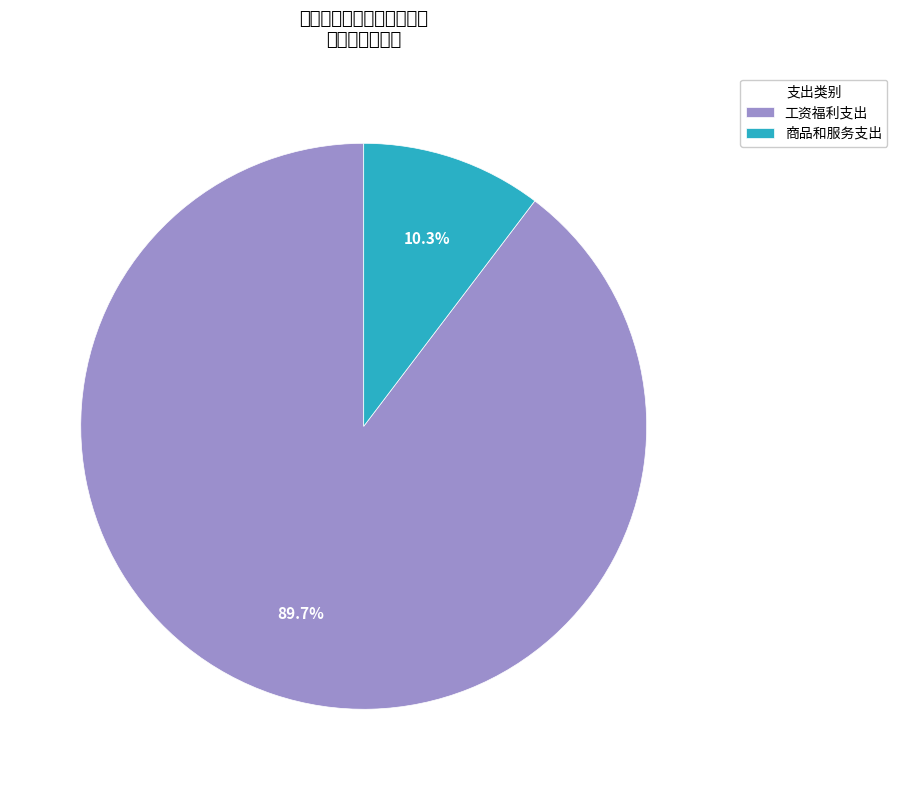

To the nearest percent, what is the combined percentage of 商品和服务支出 and 工资福利支出?

100%